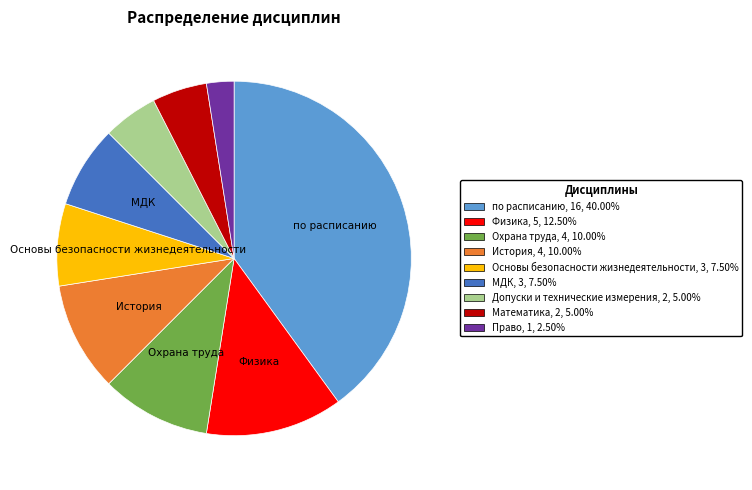

Does Охрана труда account for over 50% of the chart?

No